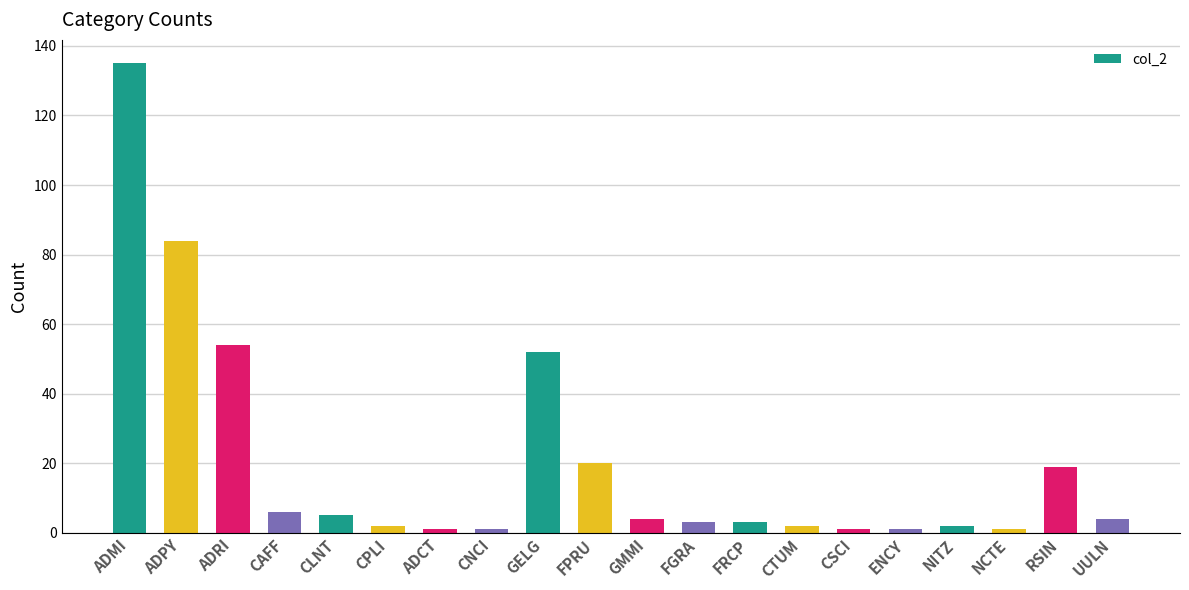

What is the sum of all values?

400